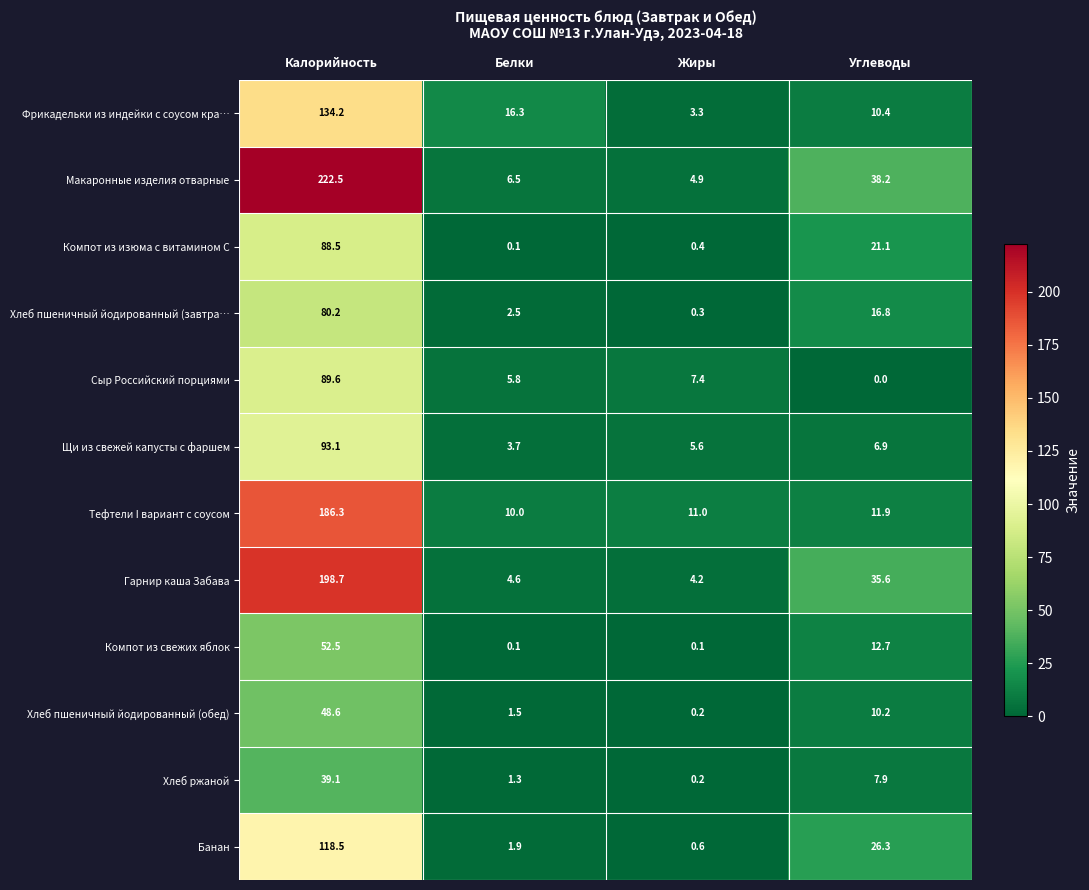

How many series are shown in this chart?

12